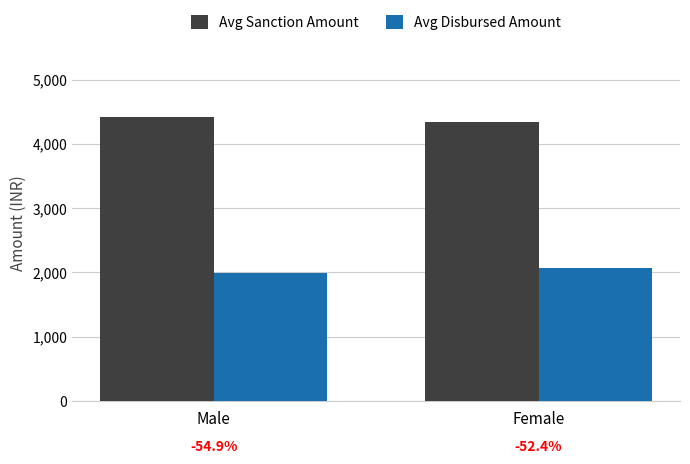

The Avg Sanction Amount series shows 7204.5 at Male. True or false?

False